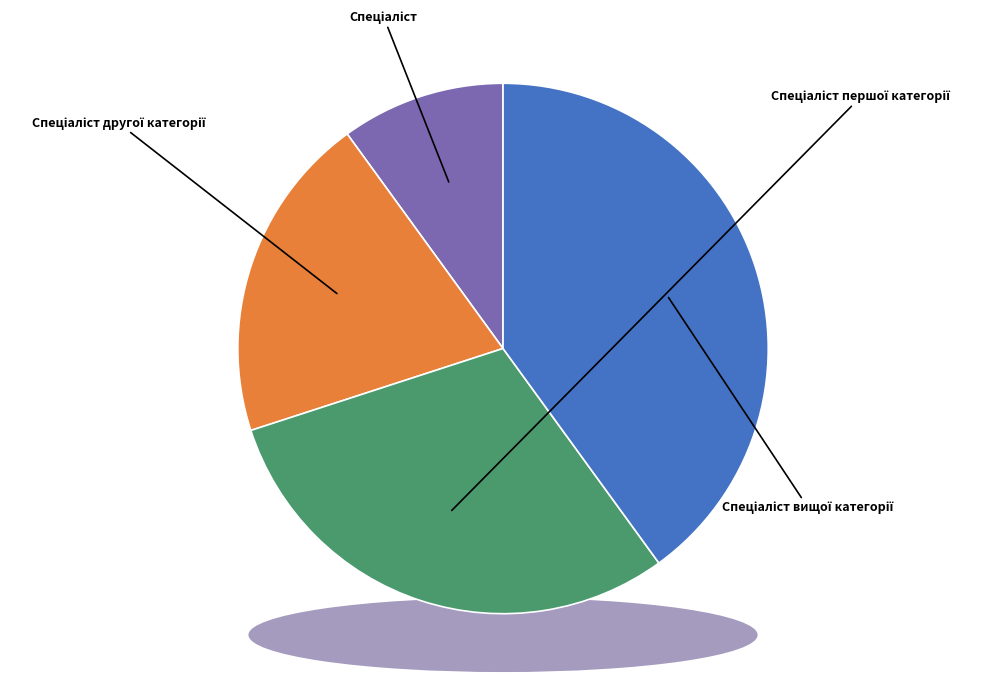

Rank the categories by value from lowest to highest.

Спеціаліст, Спеціаліст другої категорії, Спеціаліст першої категорії, Спеціаліст вищої категорії